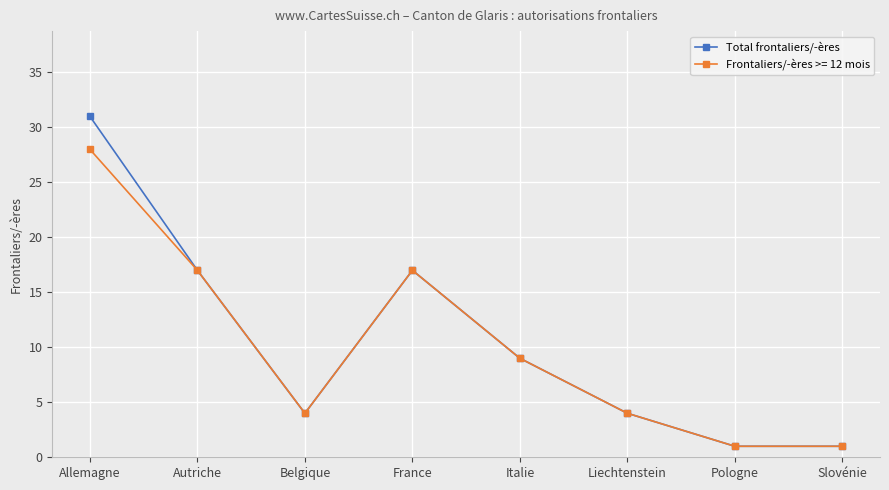

Does the chart have visible grid lines?

Yes